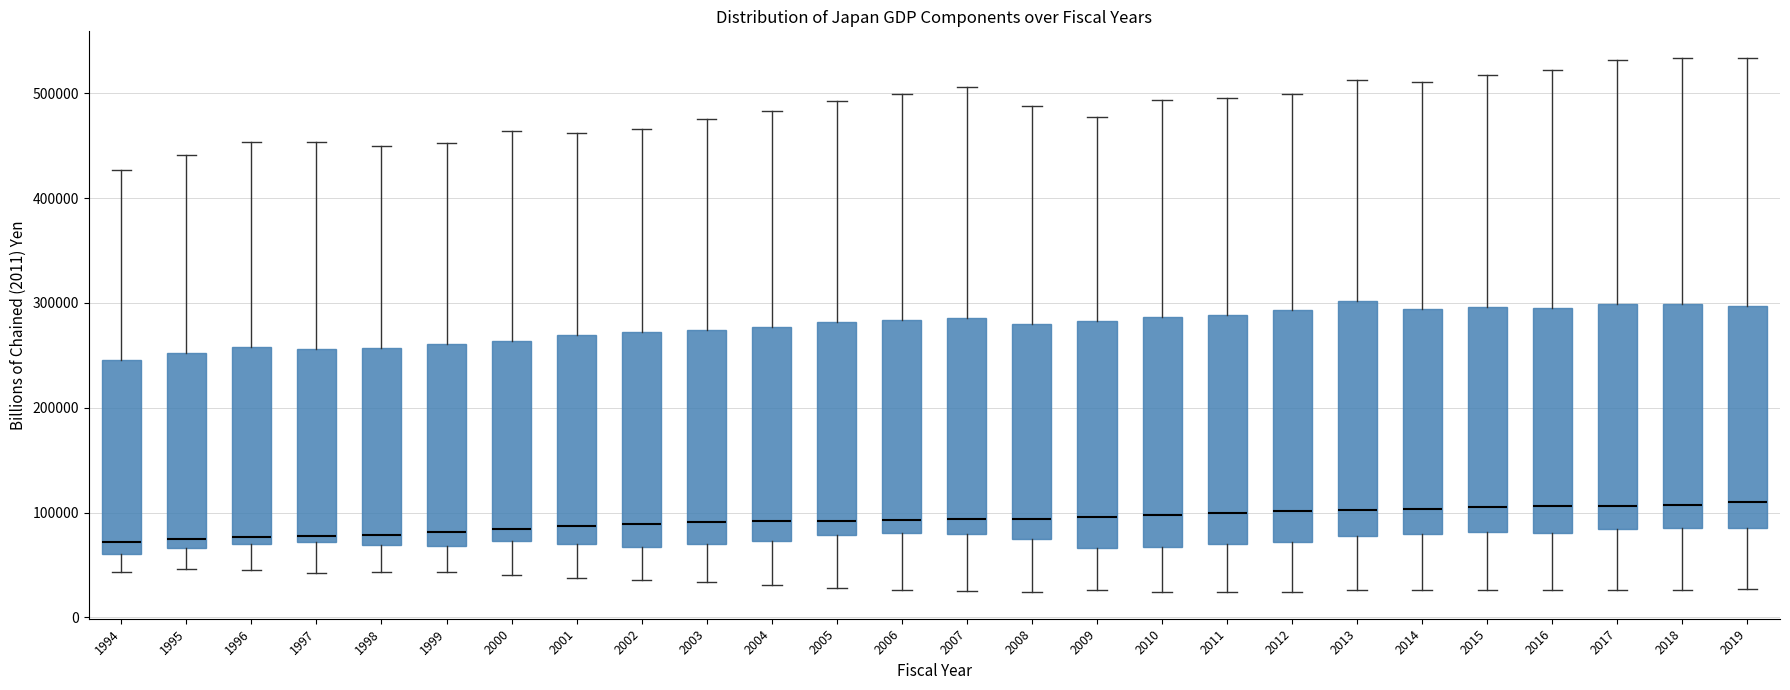

Reading left to right, transcribe this box plot: for each box, give where its median line is, the range the box spans, and where its two whiskers end, as read against the y-axis. The values are not printed on the chart, so give them approximately, as read against the axis.

1994: median 70000, box 60000 to 250000, whiskers 40000 to 430000
1995: median 70000 (just above the box's lower edge), box 70000 to 250000, whiskers 50000 to 440000
1996: median 80000, box 70000 to 260000, whiskers 50000 to 450000
1997: median 80000, box 70000 to 260000, whiskers 40000 to 450000
1998: median 80000, box 70000 to 260000, whiskers 40000 to 450000
1999: median 80000, box 70000 to 260000, whiskers 40000 to 450000
2000: median 80000, box 70000 to 260000, whiskers 40000 to 460000
2001: median 90000, box 70000 to 270000, whiskers 40000 to 460000
2002: median 90000, box 70000 to 270000, whiskers 40000 to 470000
2003: median 90000, box 70000 to 270000, whiskers 30000 to 470000
2004: median 90000, box 70000 to 280000, whiskers 30000 to 480000
2005: median 90000, box 80000 to 280000, whiskers 30000 to 490000
2006: median 90000, box 80000 to 280000, whiskers 30000 to 500000
2007: median 90000, box 80000 to 290000, whiskers 30000 to 510000
2008: median 90000, box 80000 to 280000, whiskers 20000 to 490000
2009: median 100000, box 70000 to 280000, whiskers 30000 to 480000
2010: median 100000, box 70000 to 290000, whiskers 20000 to 490000
2011: median 100000, box 70000 to 290000, whiskers 20000 to 500000
2012: median 100000, box 70000 to 290000, whiskers 20000 to 500000
2013: median 100000, box 80000 to 300000, whiskers 30000 to 510000
2014: median 100000, box 80000 to 290000, whiskers 30000 to 510000
2015: median 110000, box 80000 to 300000, whiskers 30000 to 520000
2016: median 110000, box 80000 to 300000, whiskers 30000 to 520000
2017: median 110000, box 80000 to 300000, whiskers 30000 to 530000
2018: median 110000, box 90000 to 300000, whiskers 30000 to 530000
2019: median 110000, box 90000 to 300000, whiskers 30000 to 530000